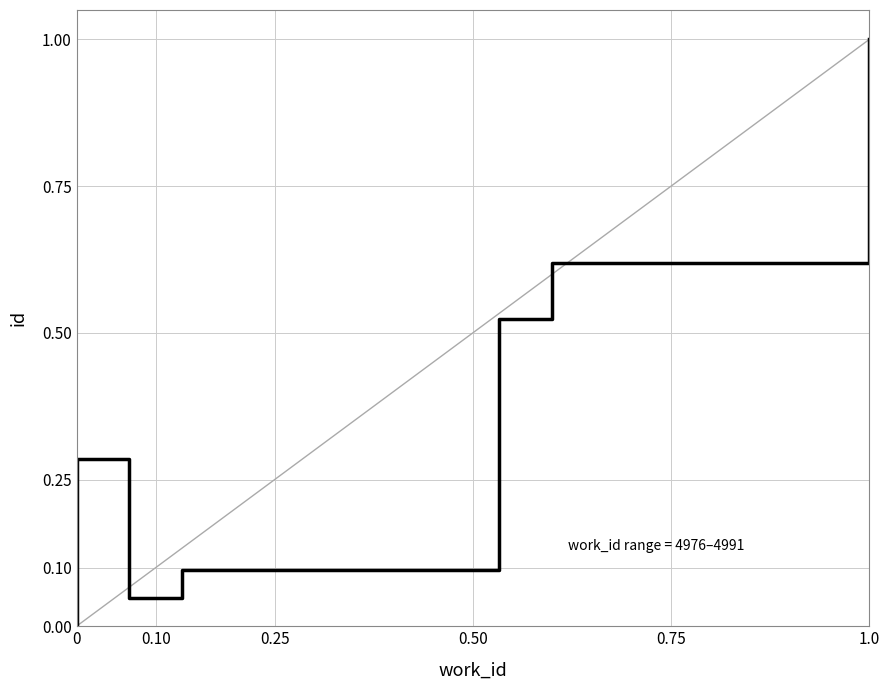

The chart shows a value of 0.4 at 1.0. True or false?

False